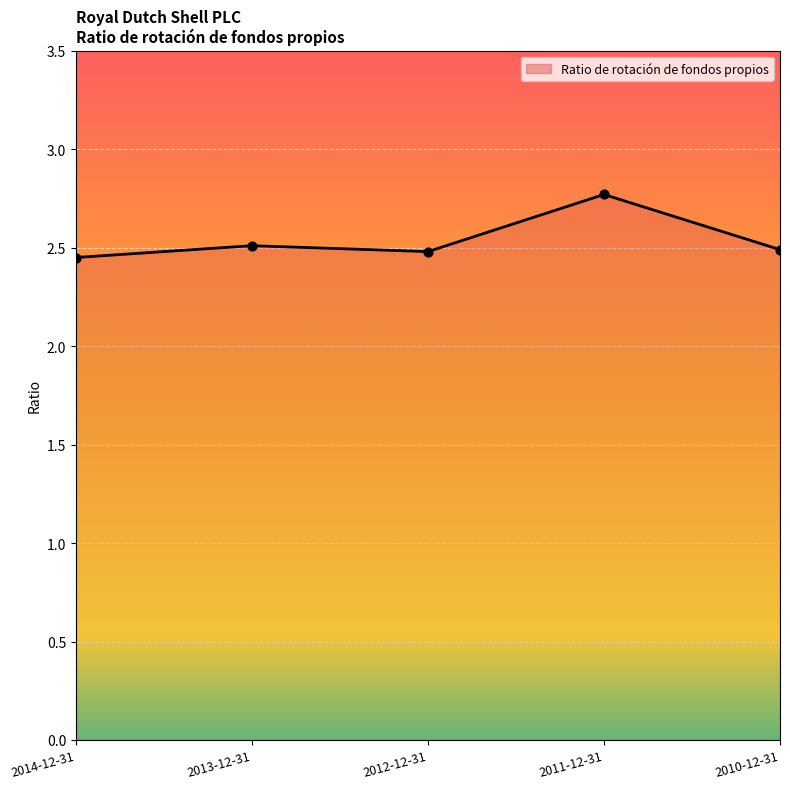

Between 2014-12-31 and 2013-12-31, which is larger?

2013-12-31